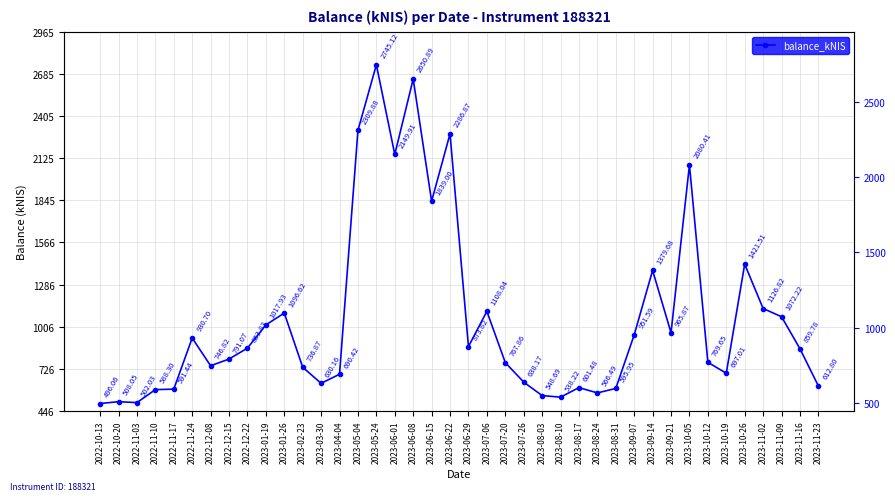

Where does the data first go above 859?

2022-11-24